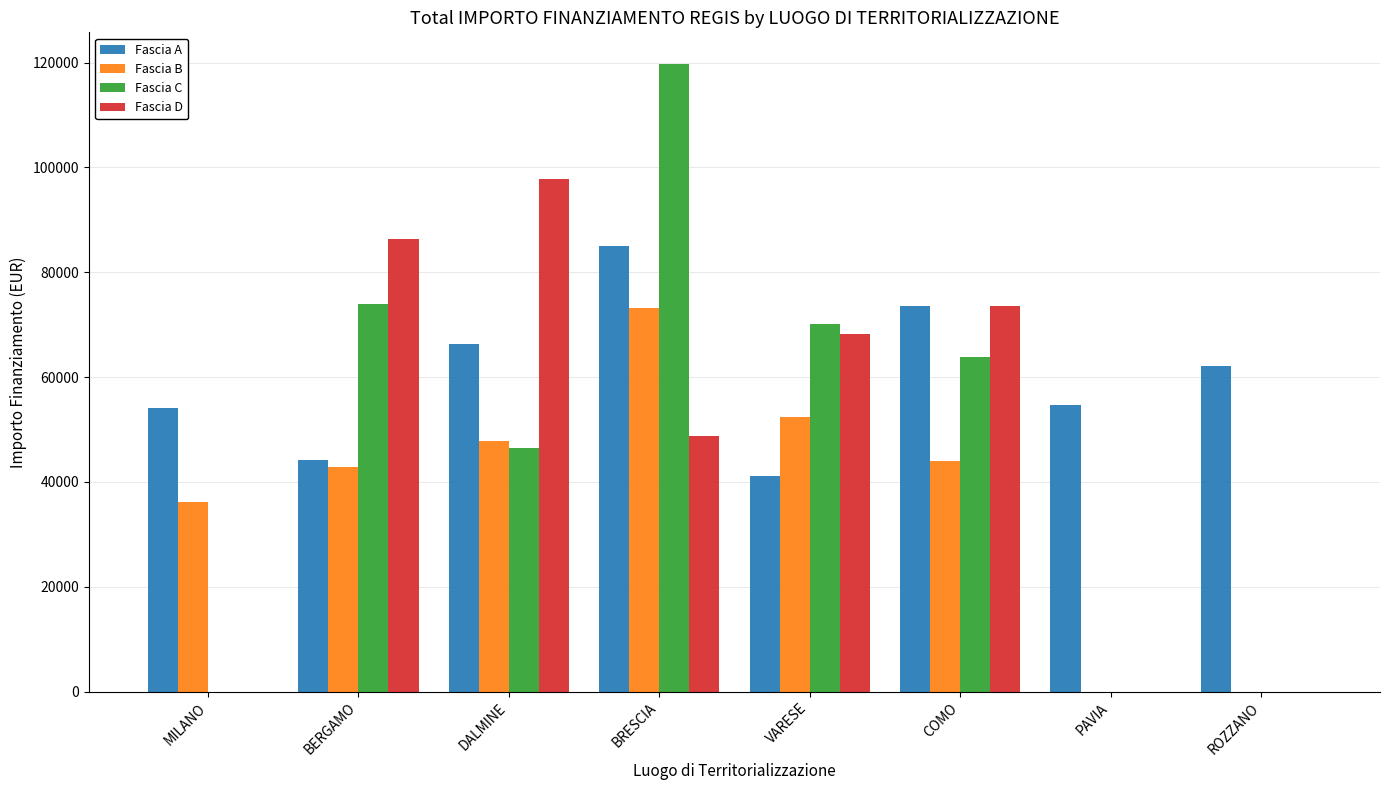

The Fascia D series shows 46537.6 at ROZZANO. True or false?

False